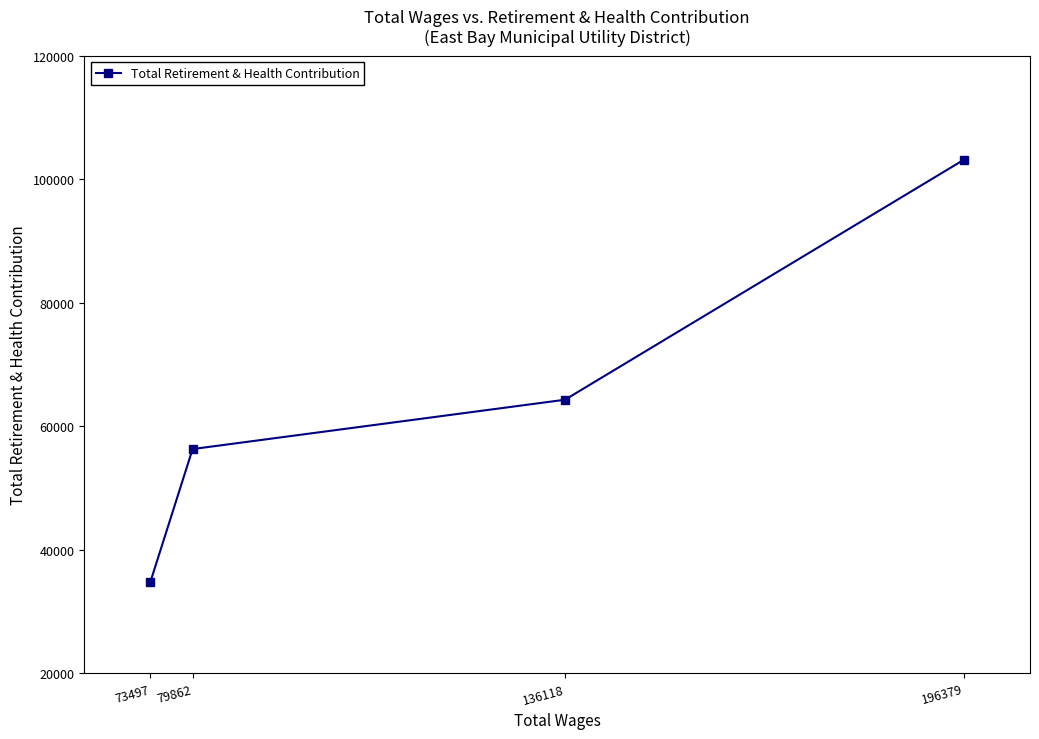

What is the smallest value displayed?

34836